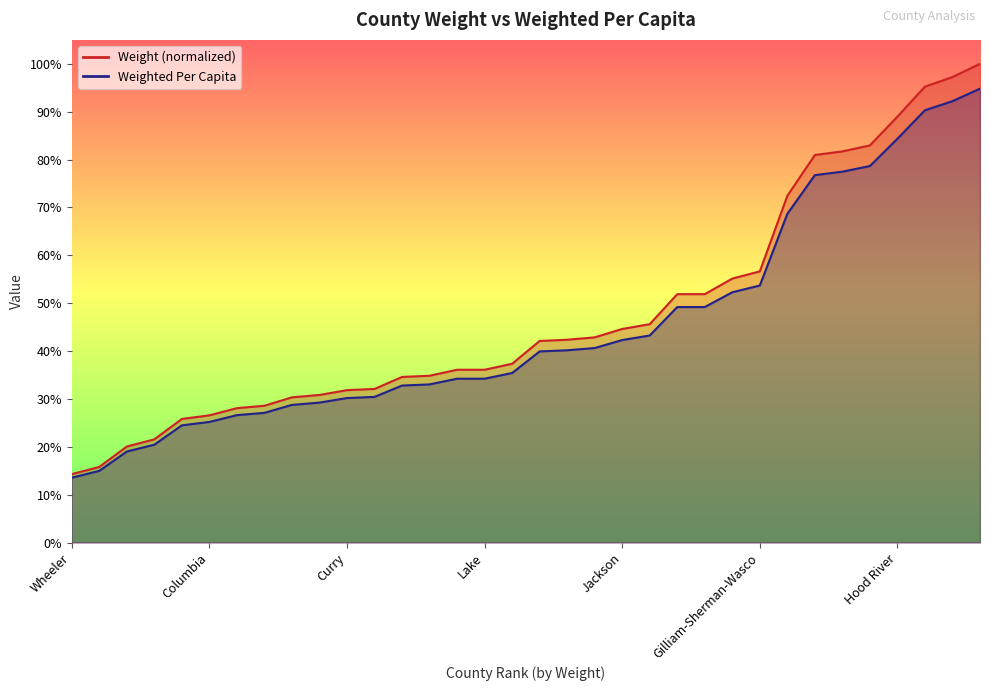

List the labels in order of Weight value, largest first.

Jefferson, Morrow, Malheur, Hood River, Marion, Umatilla, Washington, Multnomah, Gilliam-Sherman-Wasco, Yamhill, Klamath, Polk, Benton, Jackson, Lincoln, Lane, Clackamas, Tillamook, Coos, Lake, Linn, Clatsop, Harney, Curry, Josephine, Deschutes, Crook, Douglas, Columbia, Union, Baker, Grant, Wallowa, Wheeler